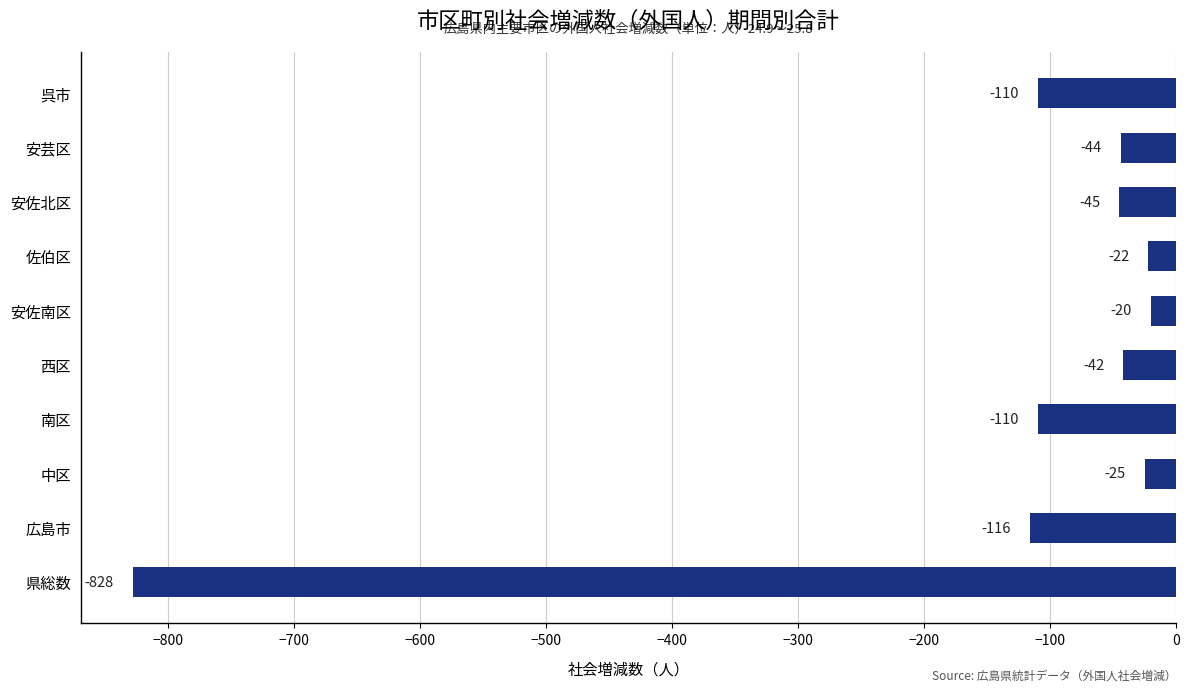

What is the smallest value displayed?

-828